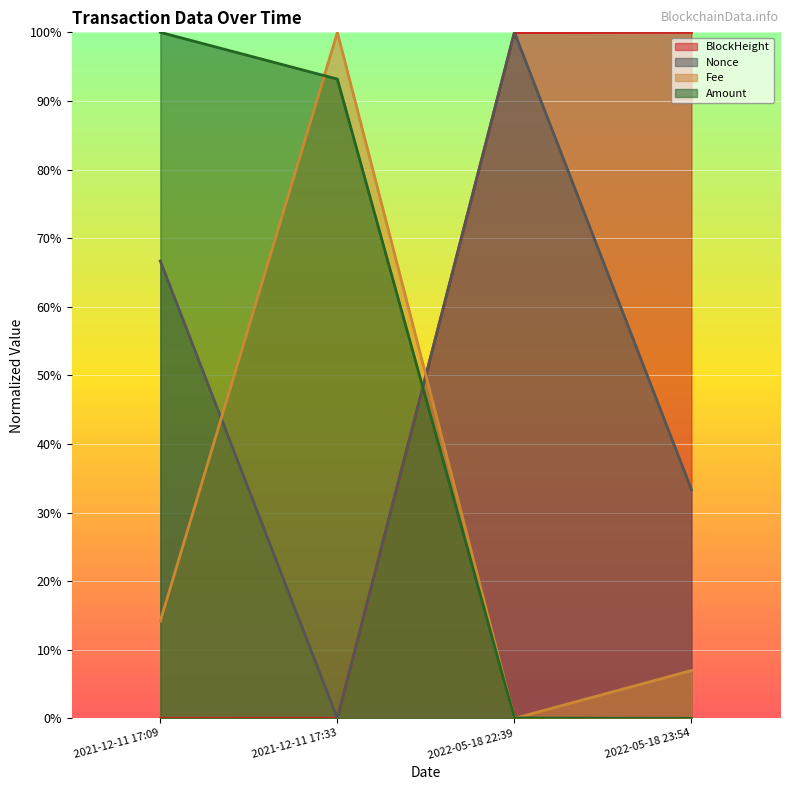

What is the difference between the Amount values at 2022-05-18 22:39 and 2021-12-11 17:33?

0.9